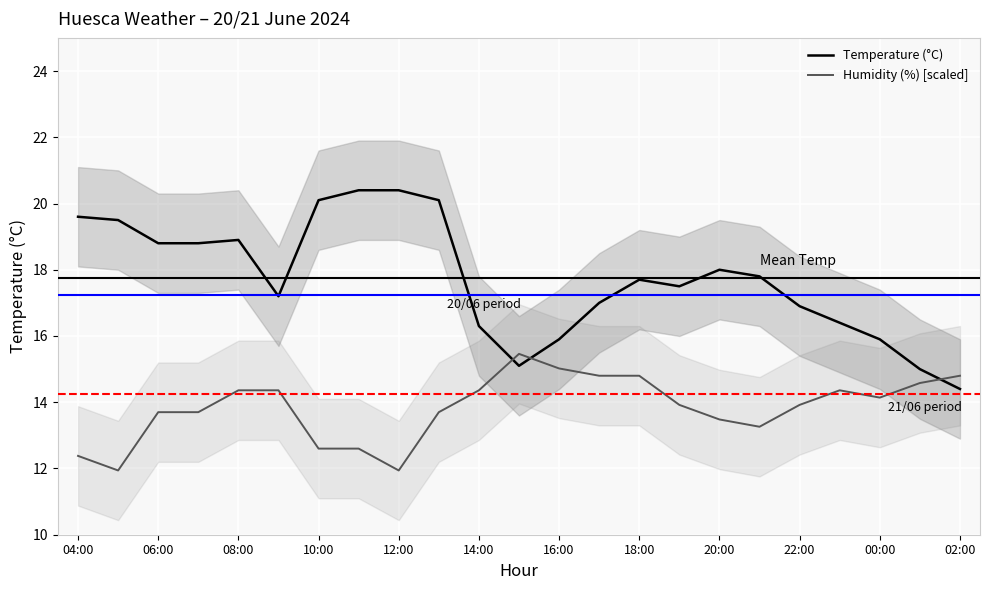

How many intersections are there between Temperature (°C) and Humidity (%) [scaled]?

3